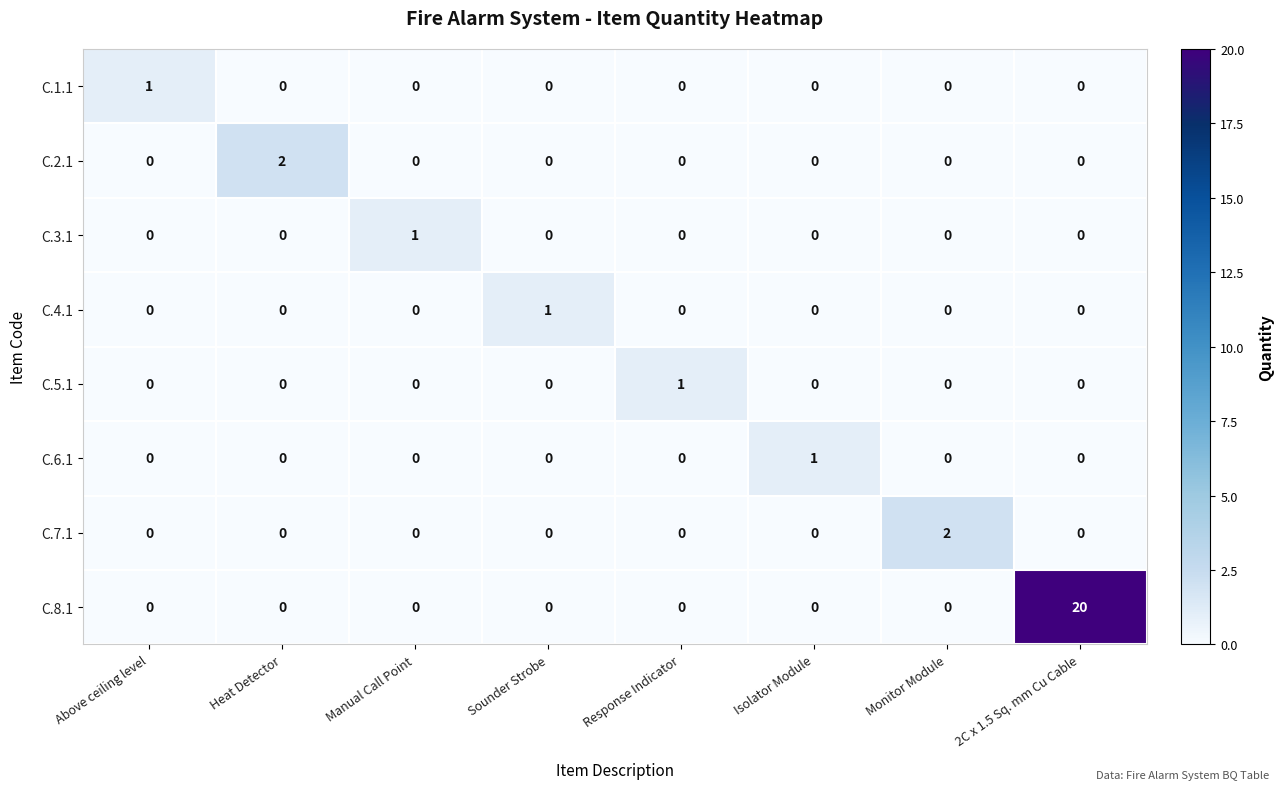

How many distinct data groups are displayed?

8